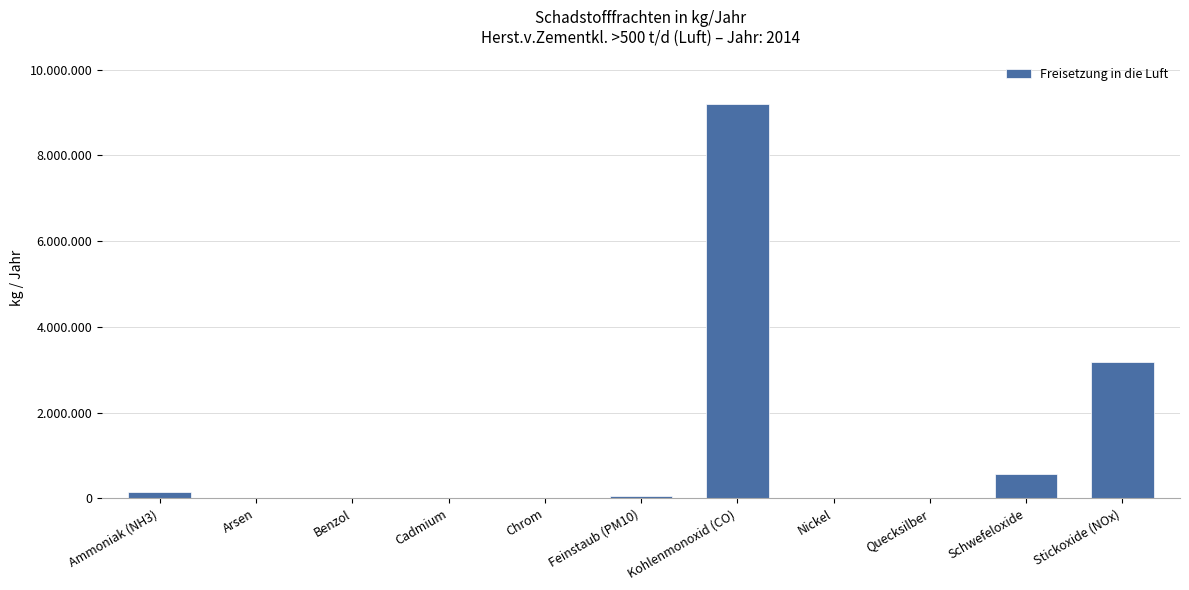

What is the difference between the second highest and minimum values?

3184988